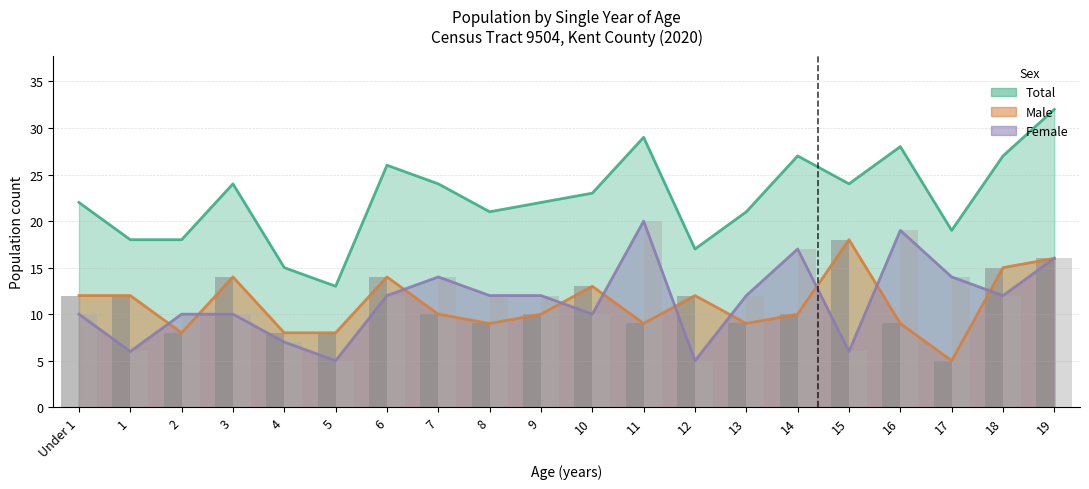

What is the difference between the Female values at 14 and 2?

7